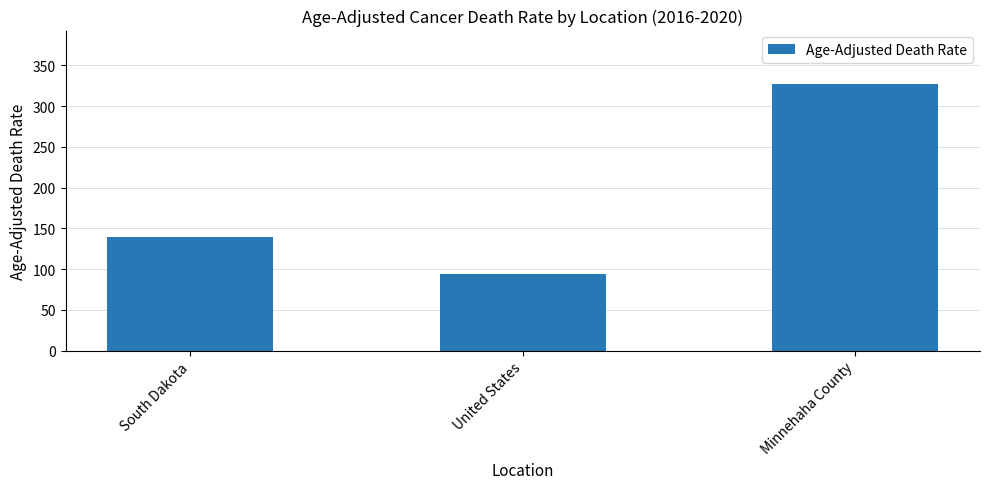

Reading left to right, extract all data points from this chart.

138.8	94.5	327.3